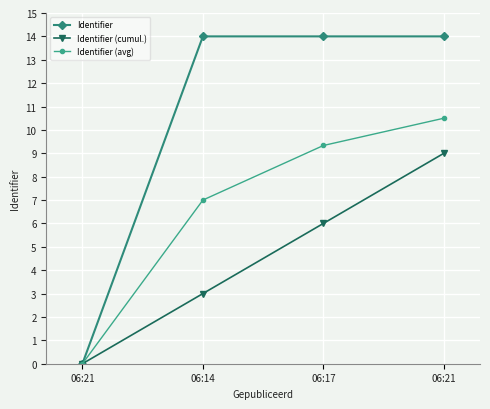

Where is Identifier (avg) nearest to the value 5?

06:14